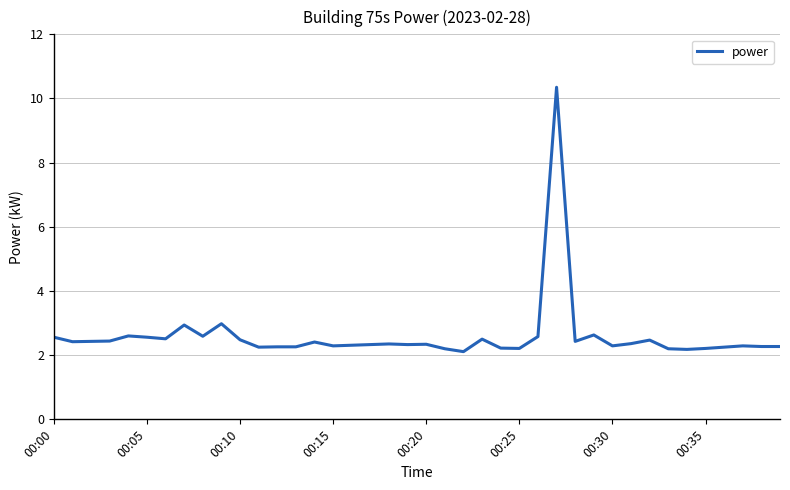

What is the minimum value shown in the chart?

2.1